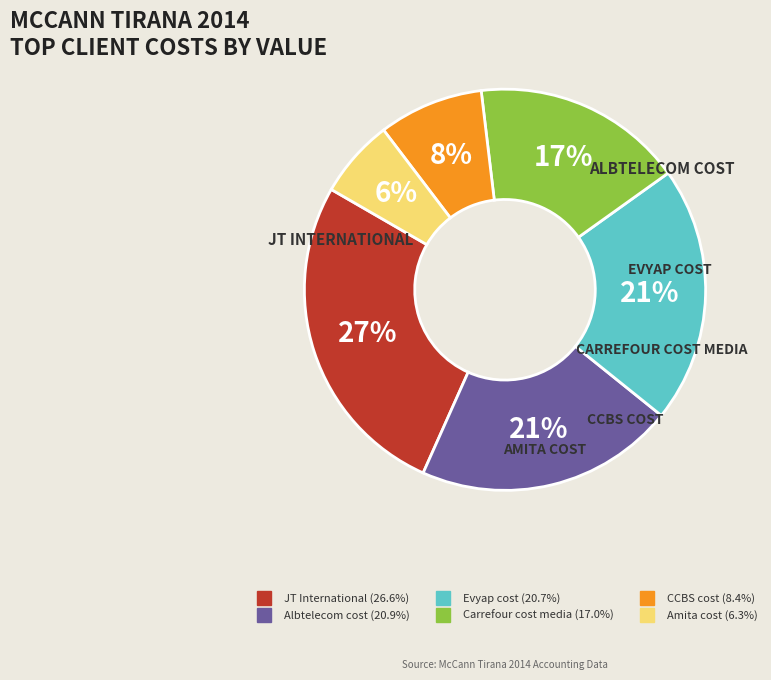

To the nearest percent, what is the combined percentage of Amita cost and Evyap cost?

27%